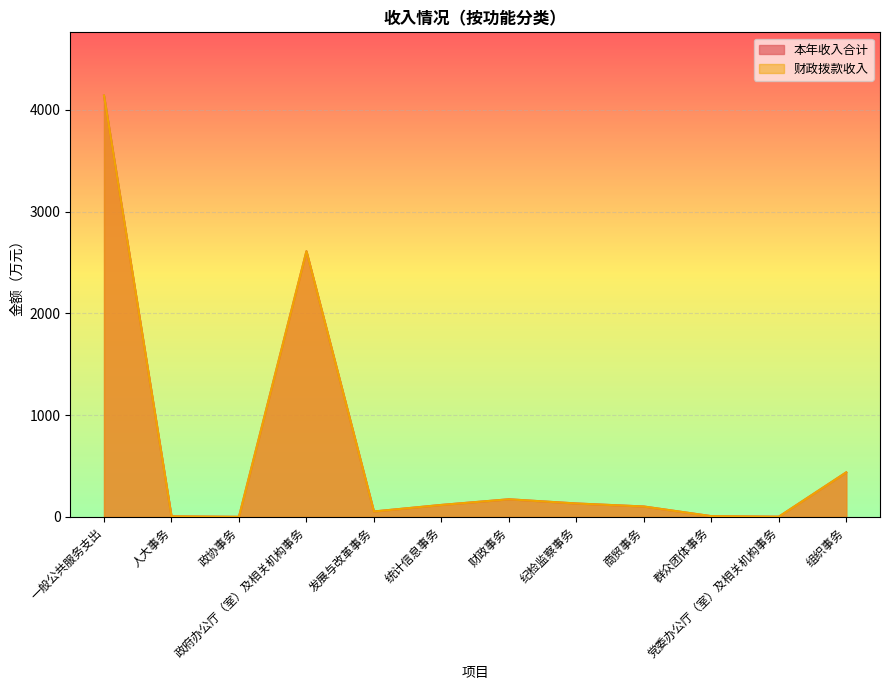

Which series has the largest total across all categories?

本年收入合计